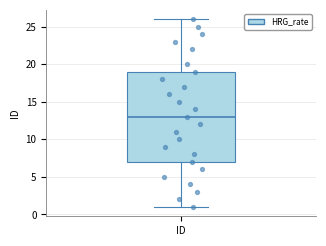

Transcribe this box plot: give where the median line is, the range the box spans, and where the two whiskers end, as read against the y-axis. The values are not printed on the chart, so give them approximately, as read against the axis.

median 13, box 7 to 19, whiskers 1 to 26